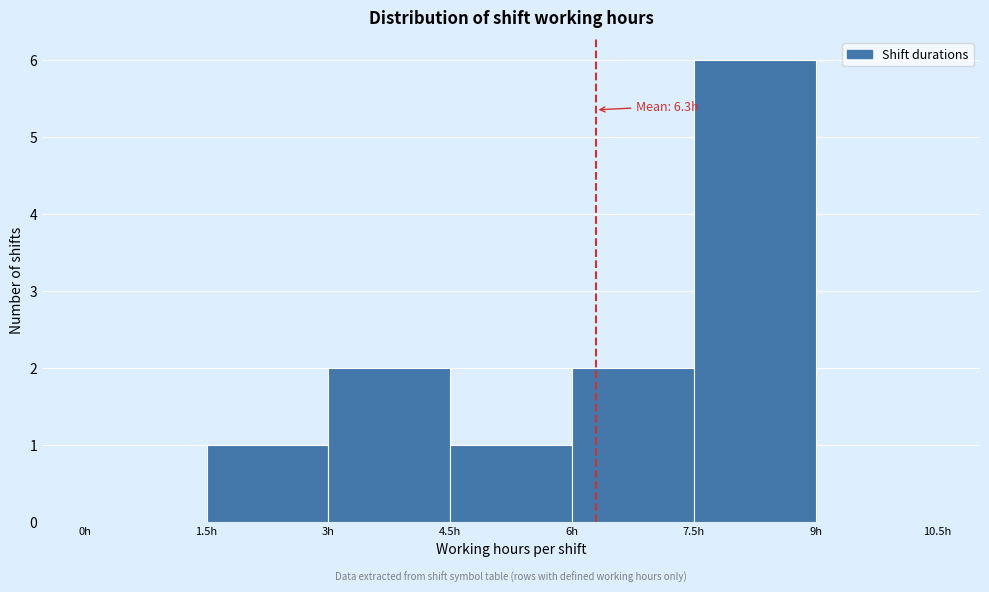

Which range on the x-axis has the tallest bar?

7.5 to 9.0